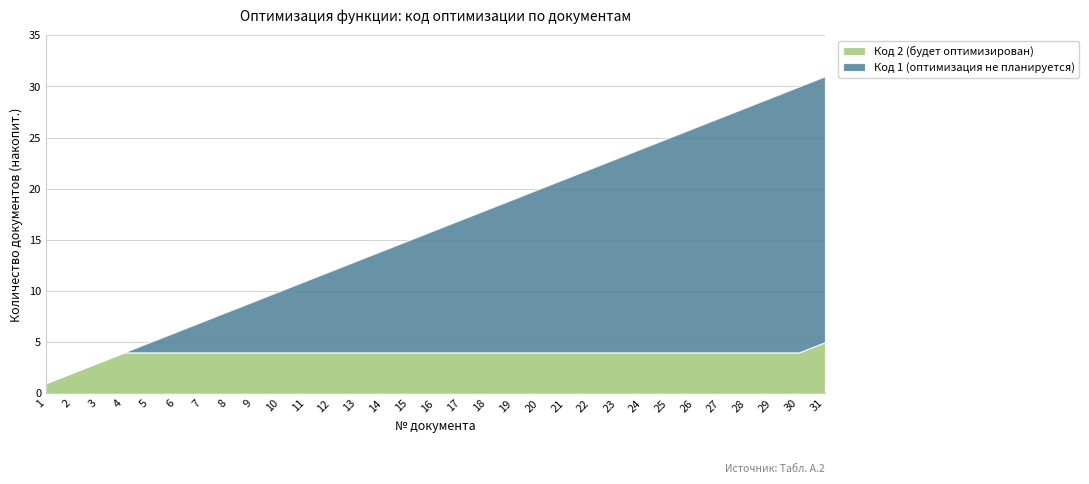

True or false: Код 2 (будет оптимизирован) has a value of 4 at 25.

True